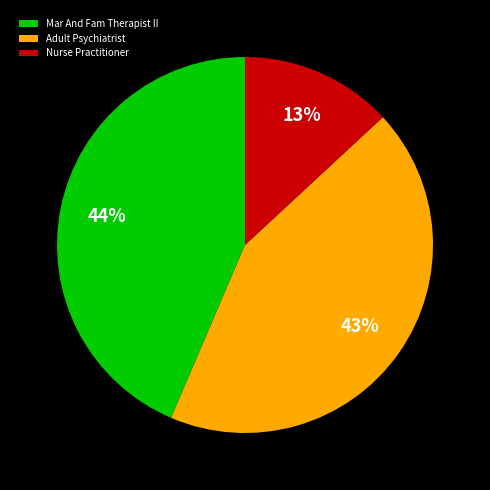

The Mar And Fam Therapist II slice represents 31% of the pie. True or false?

False